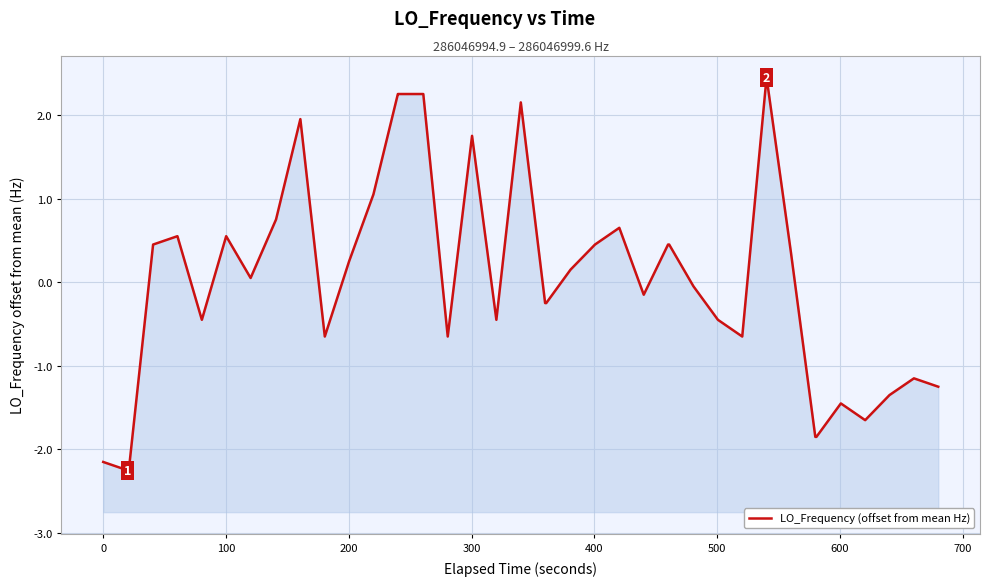

Reading right to left, what are all the values shown in this chart?

-1.2	-1.1	-1.3	-1.6	-1.4	-1.8	-1.8	0.4	2.5	-0.6	-0.4	-0.0	0.5	0.5	-0.1	0.7	0.5	0.2	-0.2	-0.2	2.2	-0.4	1.8	-0.6	2.2	2.2	2.2	1.1	0.2	-0.6	2.0	0.8	0.1	0.6	-0.4	0.6	0.5	-2.2	-2.2	-2.1